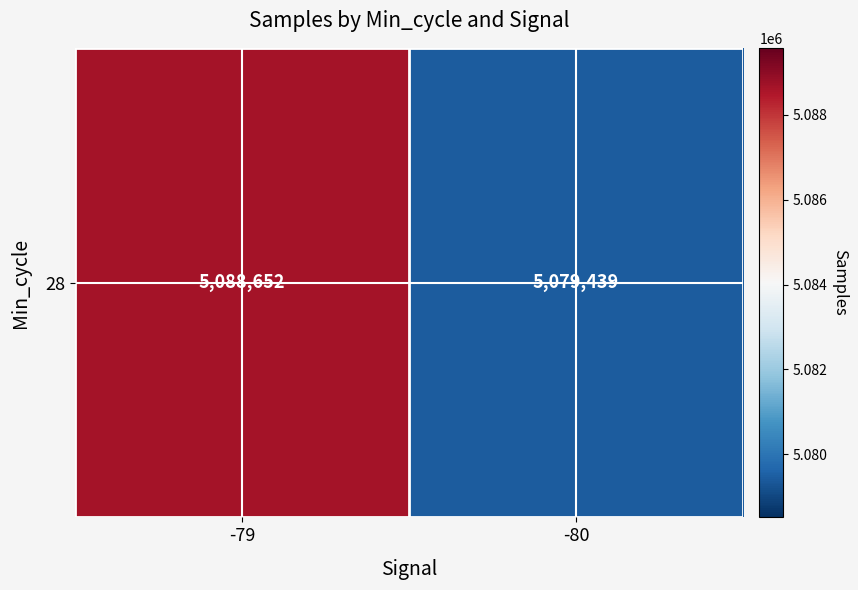

At which label is the value closest to 5084045?

-80